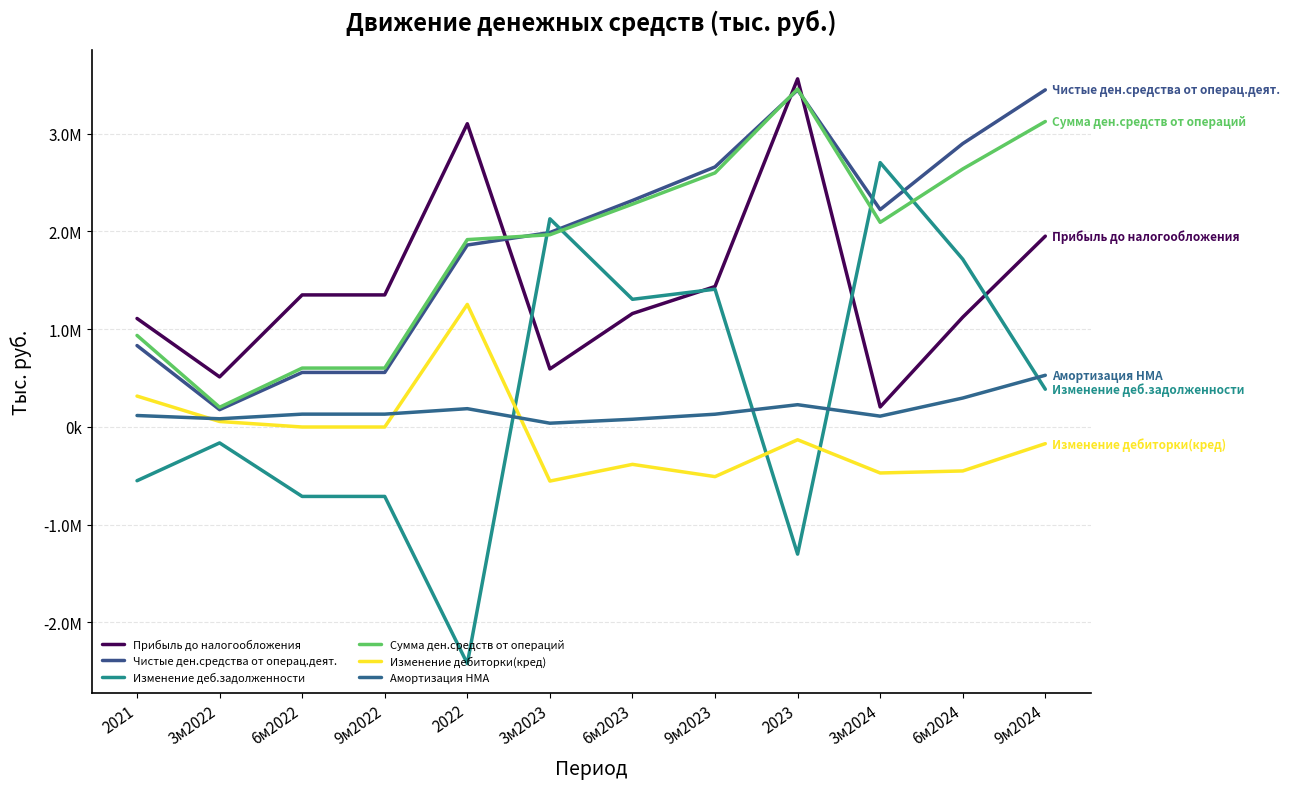

Reading right to left, what are all the values shown in this chart?

Прибыль до налогообложения: 1952204	1122890	204579	3561906	1436978	1160453	593472	3102707	1350955	1350955	511979	1110011
Чистые ден.средства от операц.деят.: 3448976	2899189	2224009	3447940	2660494	2317246	1989198	1861572	557787	557787	176824	832807
Изменение деб.задолженности: 385937	1716632	2704759	-1301433	1409534	1306037	2129863	-2421528	-710949	-710949	-163255	-550264
Сумма ден.средств от операций: 3125384	2639608	2093759	3457850	2599440	2279899	1966571	1916881	602426	602426	201477	936515
Изменение дебиторки(кред): -170986	-450295	-471014	-131081	-508368	-382878	-553855	1253883	-686	-686	55913	315842
Амортизация НМА: 528692	295818	110429	227622	130348	78678	38324	186966	131030	131030	83645	117005